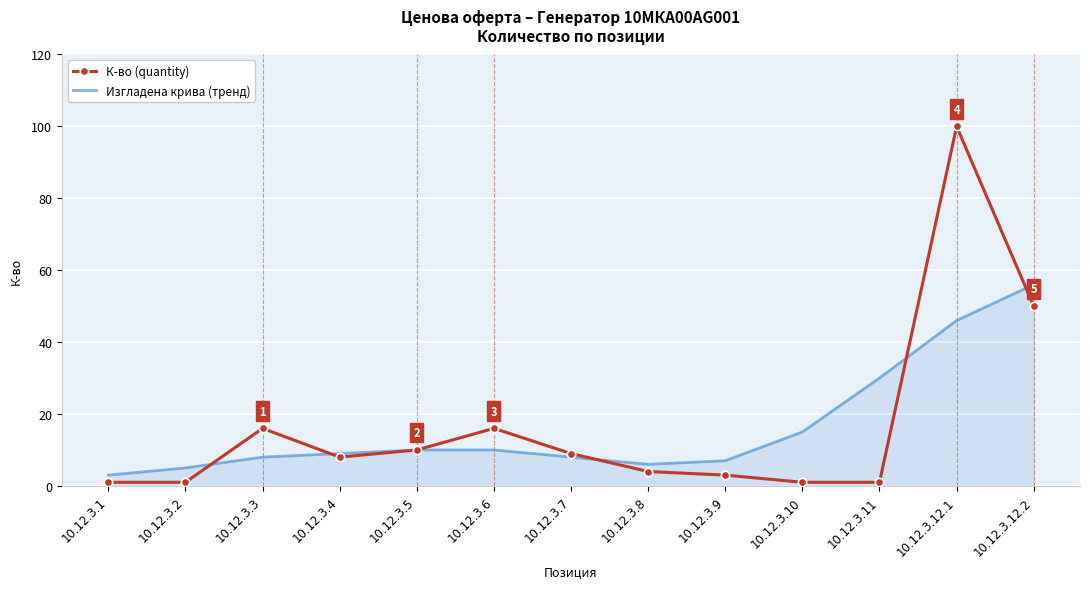

Rank the series by their maximum value, from lowest to highest.

Изгладена крива (тренд), К-во (quantity)